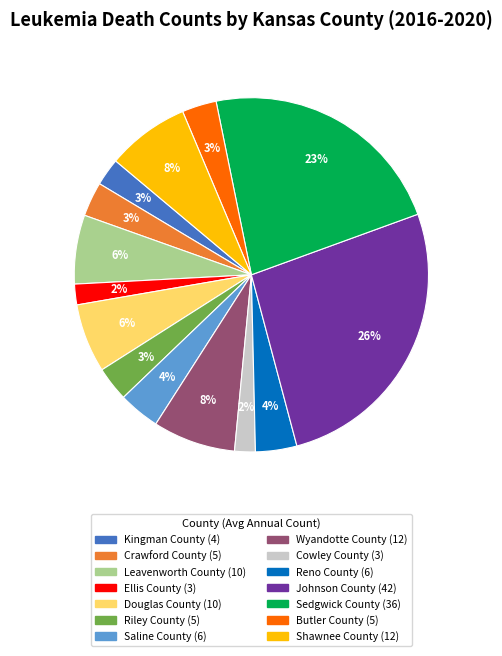

What is the largest slice in the pie chart?

Johnson County